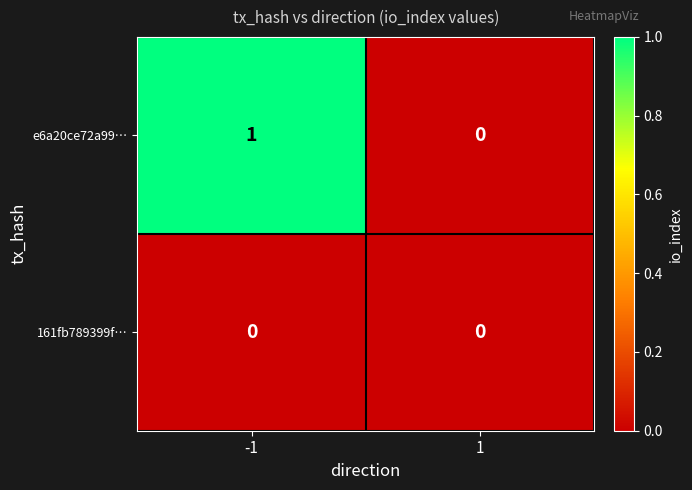

How many values in the e6a20ce72a99… series are below 1?

1